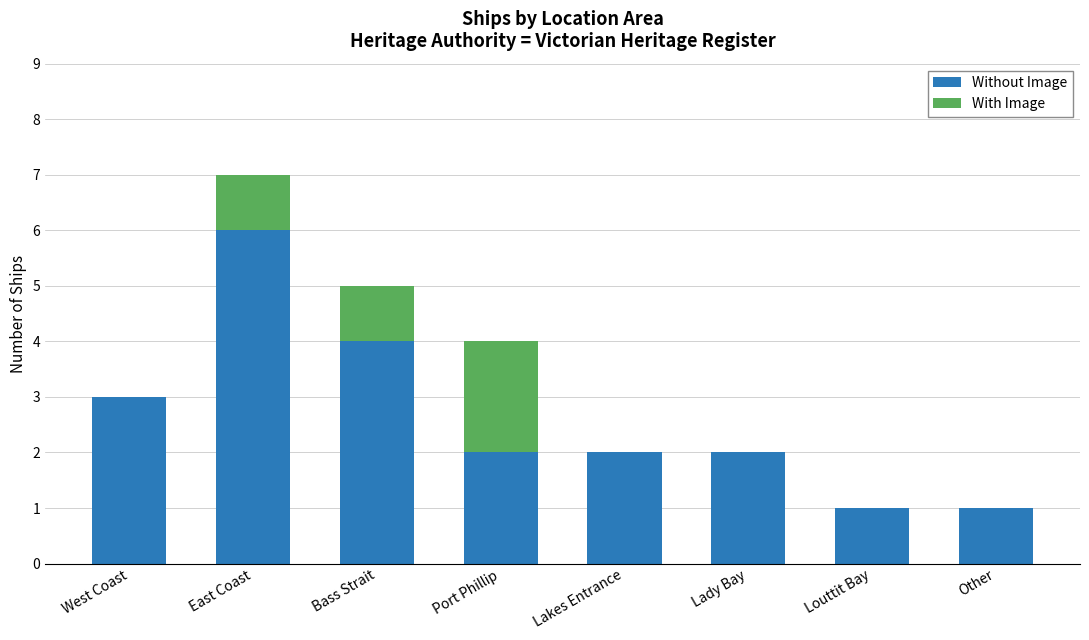

At which category is the sum across all series the highest?

East Coast